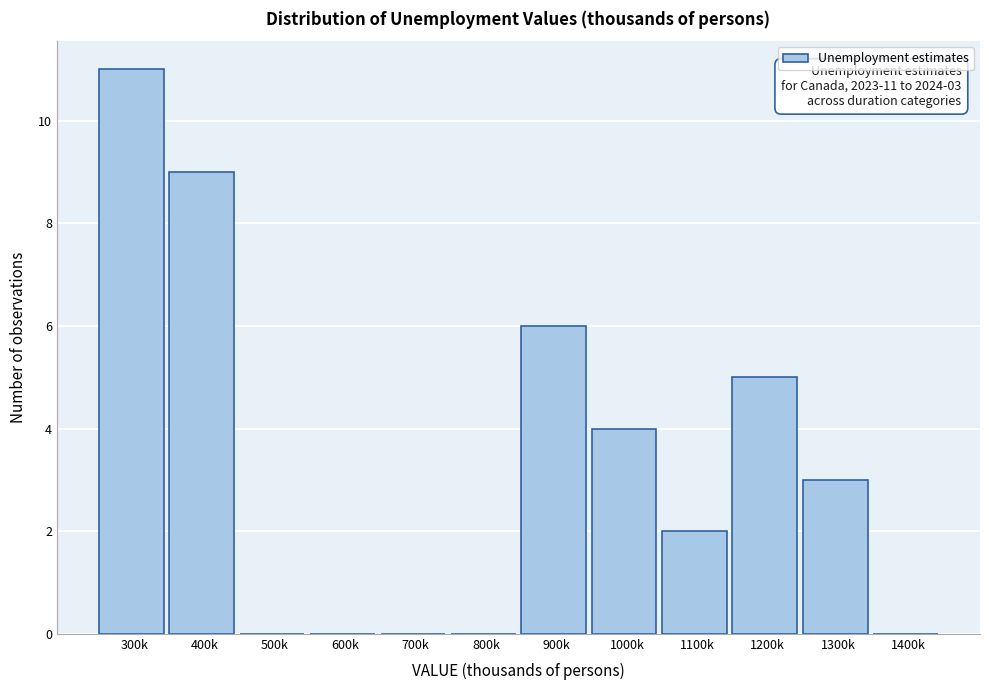

Reading right to left, extract all data points from this chart.

1400k=0	1300k=3	1200k=5	1100k=2	1000k=4	900k=6	800k=0	700k=0	600k=0	500k=0	400k=9	300k=11